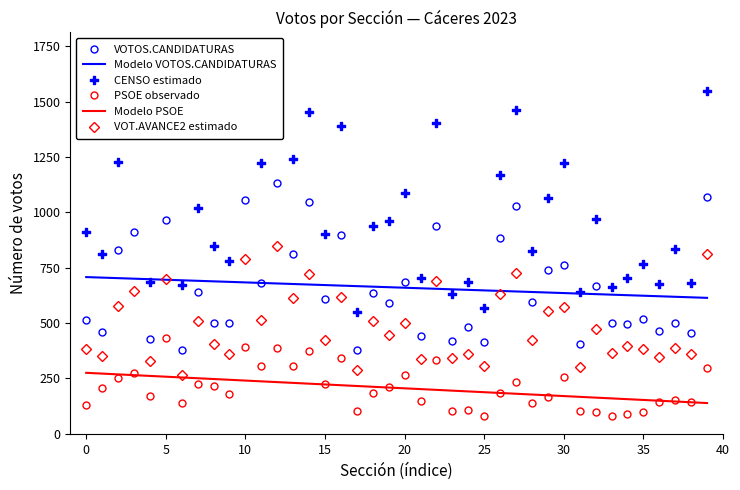

What is the highest value of the VOT.AVANCE2 estimado series?

847.0